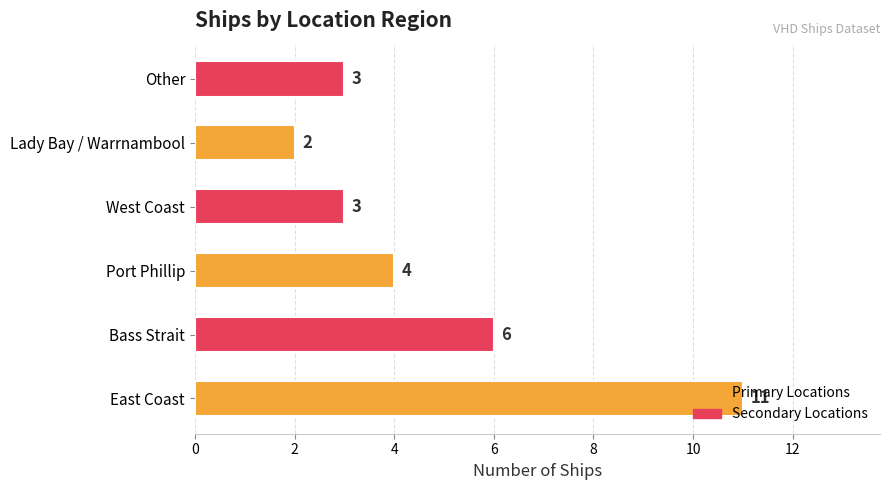

Approximately how many times larger is the value at Bass Strait compared to West Coast?

2.0